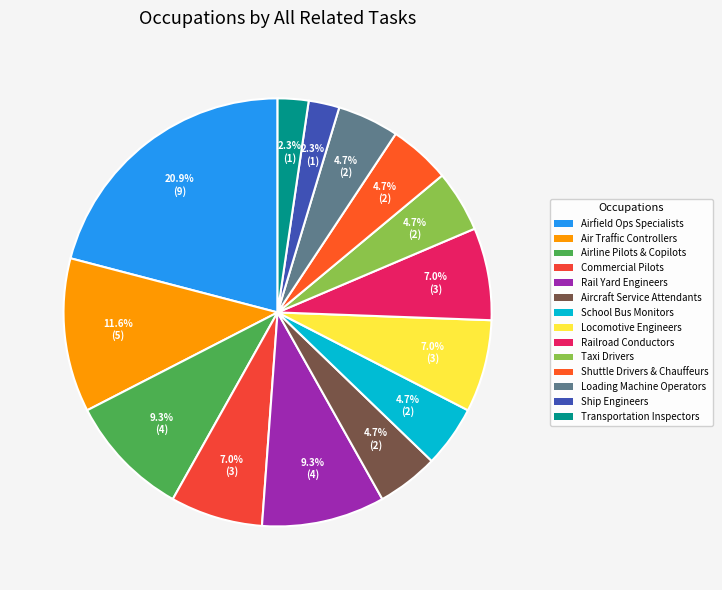

Is the sum of Ship Engineers and Locomotive Engineers greater than half?

No